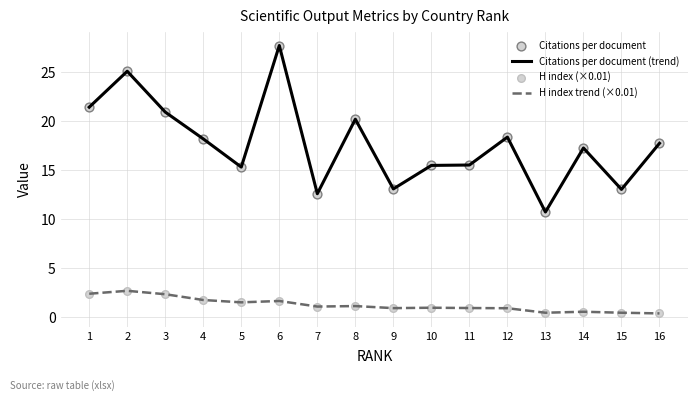

Is the value of H index trend (×0.01) at 15 greater than the value of Citations per document (trend) at 7?

No